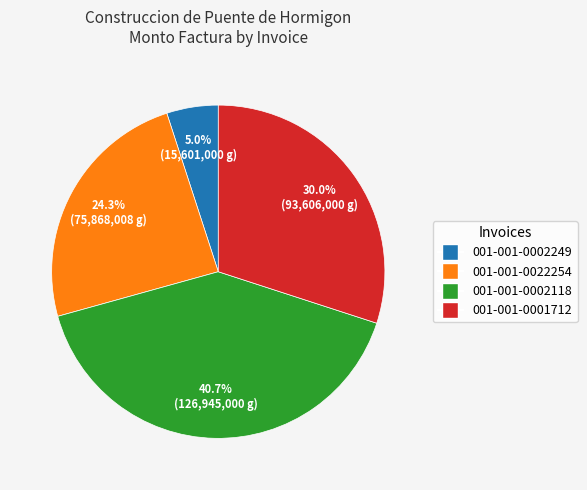

To the nearest percent, what is the difference between the largest and smallest slice percentages?

36%